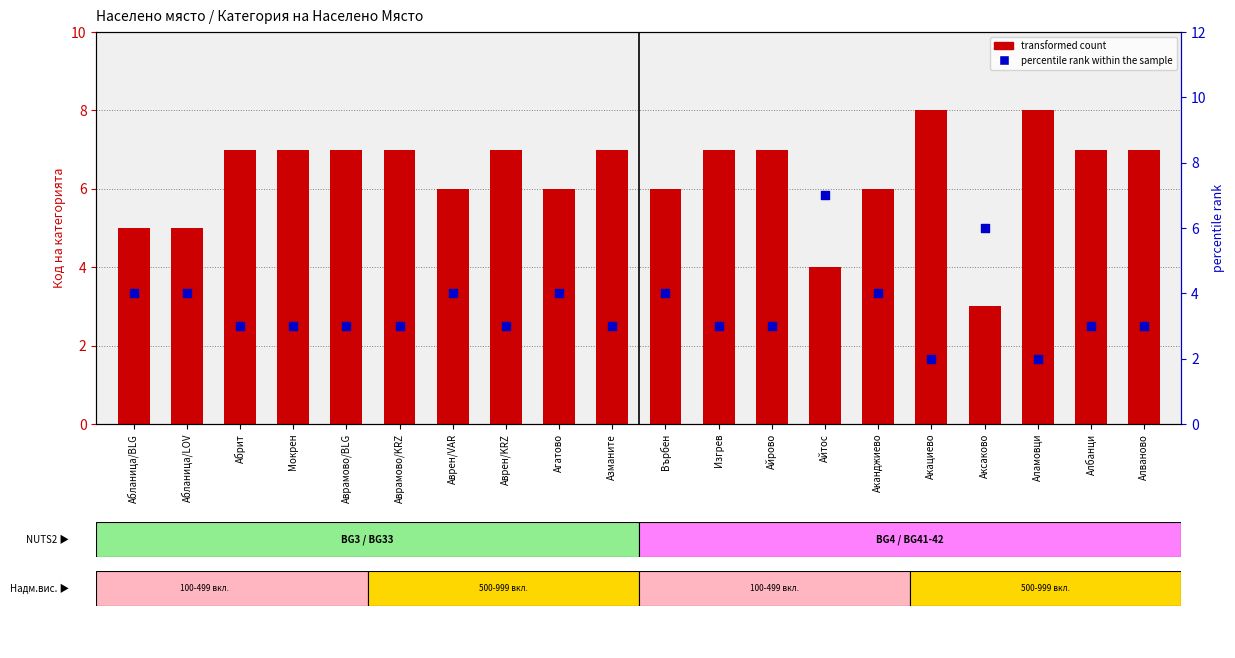

Which series contains the lowest Y value?

percentile rank within the sample